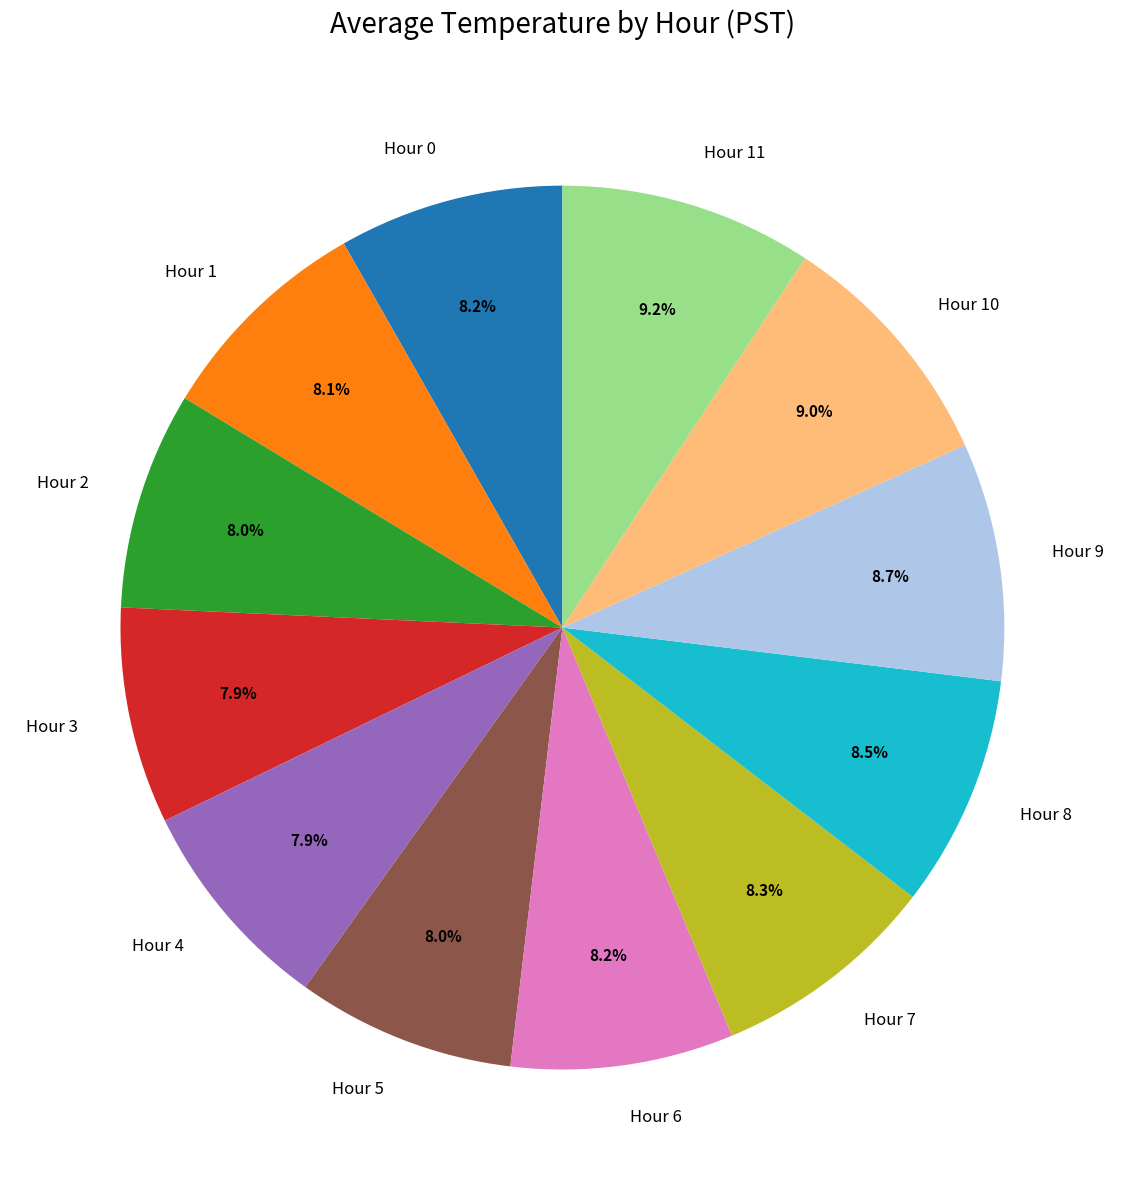

To the nearest percent, what portion does Hour 9 represent?

9%